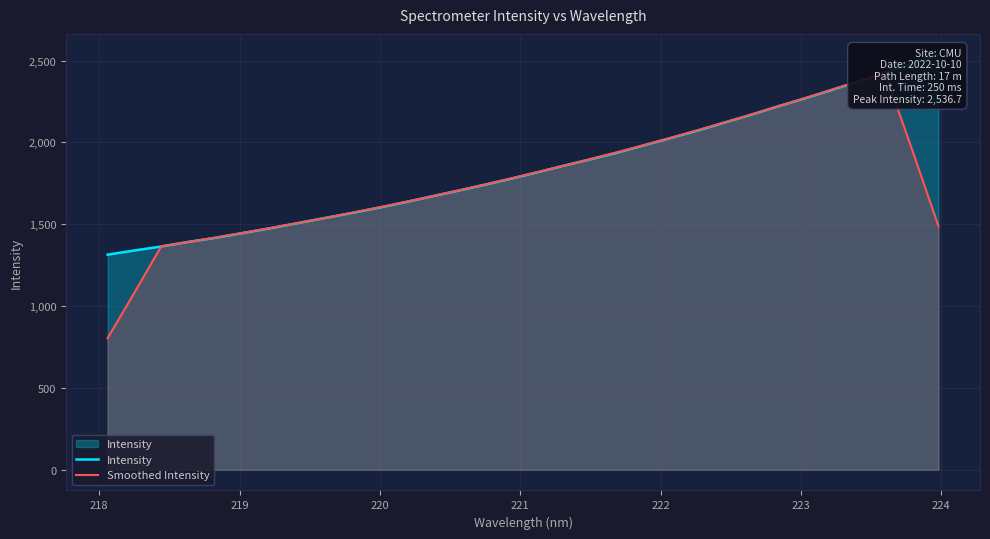

How many times do Smoothed Intensity and Intensity cross each other?

8